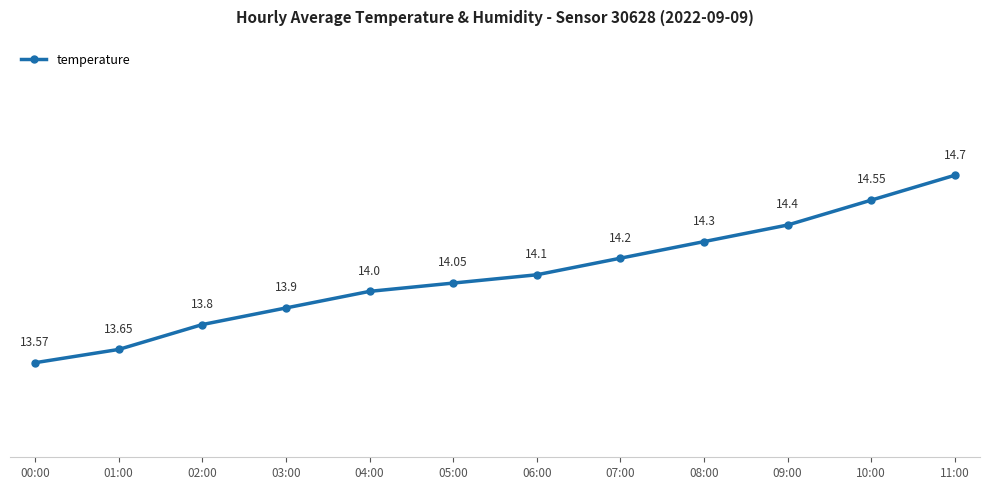

What value does the data have at 00:00?

13.6